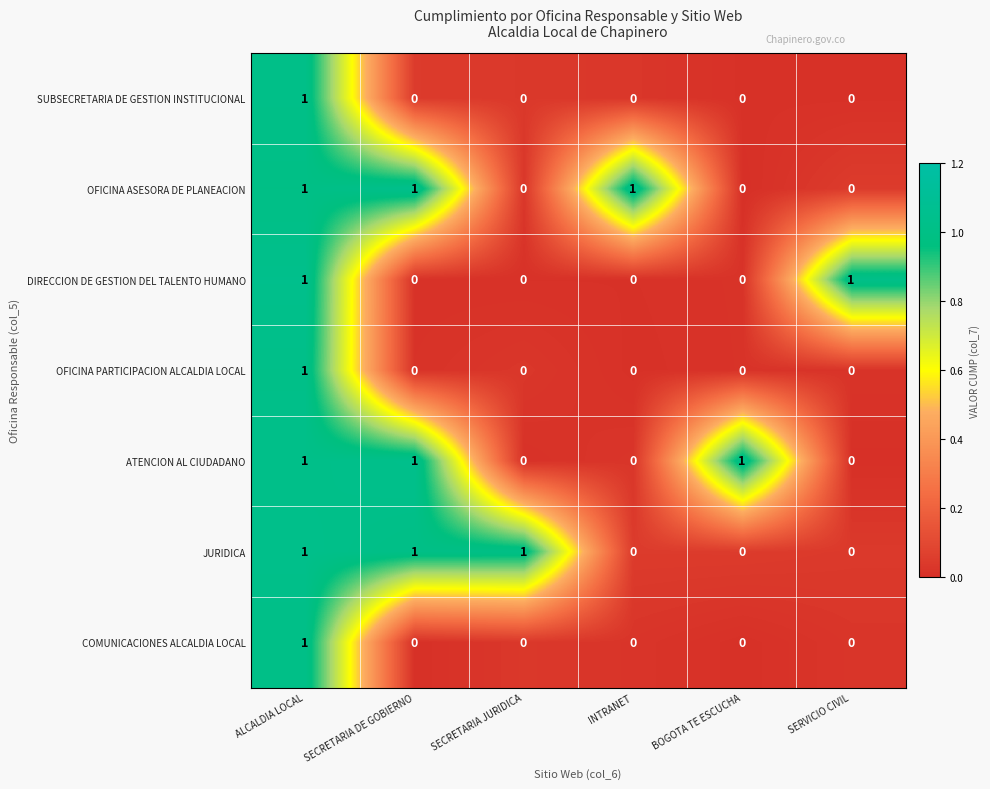

Count the number of categories in the chart.

6